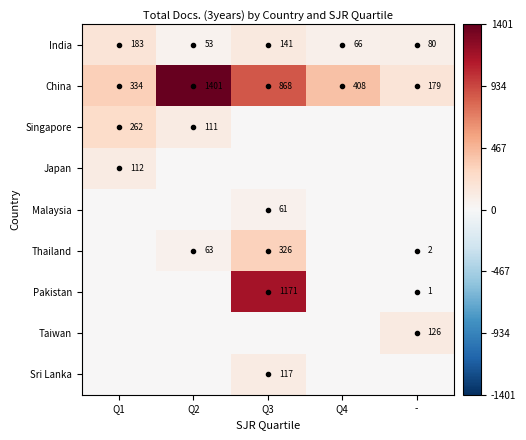

What is the approximate value of India at Q4, to the nearest 5?

65